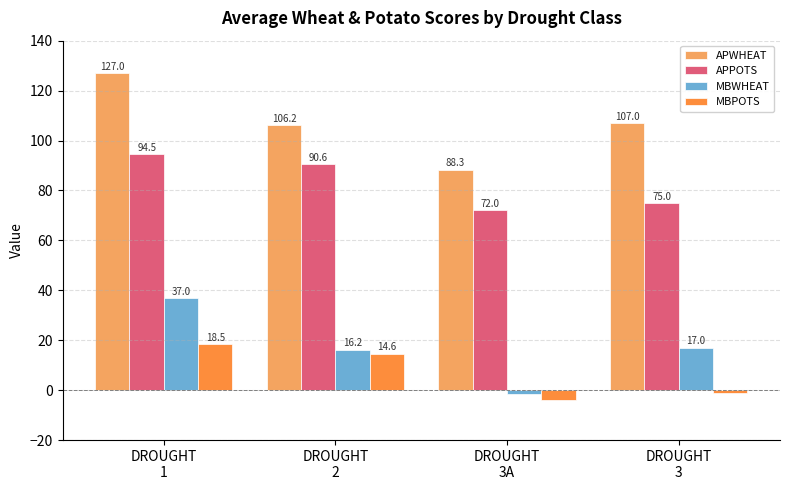

What is the average value of the MBWHEAT series?

17.1